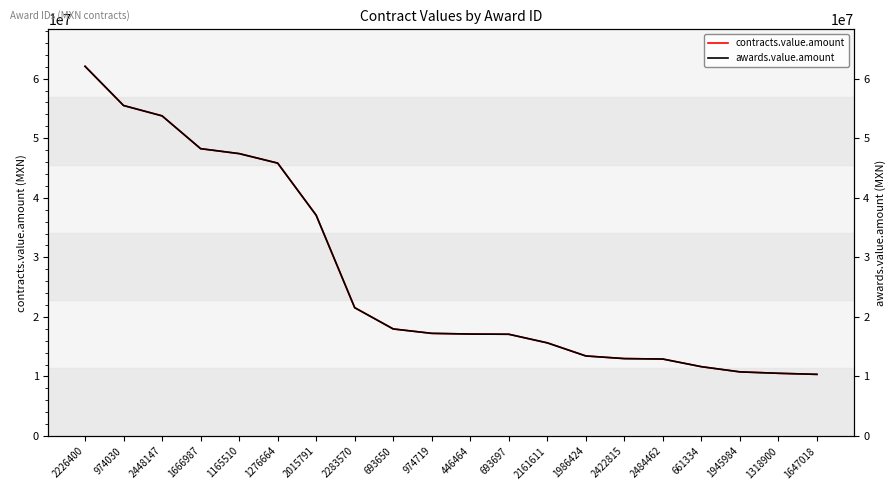

How many categories are shown in the chart?

20